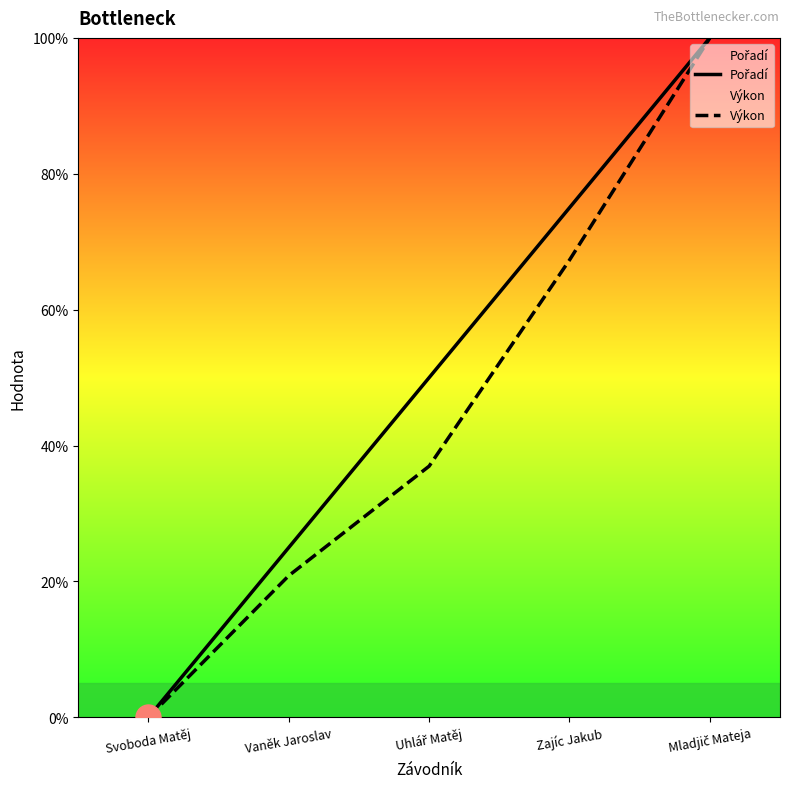

What is the value of the Pořadí point at the 4th from the left?

75.0